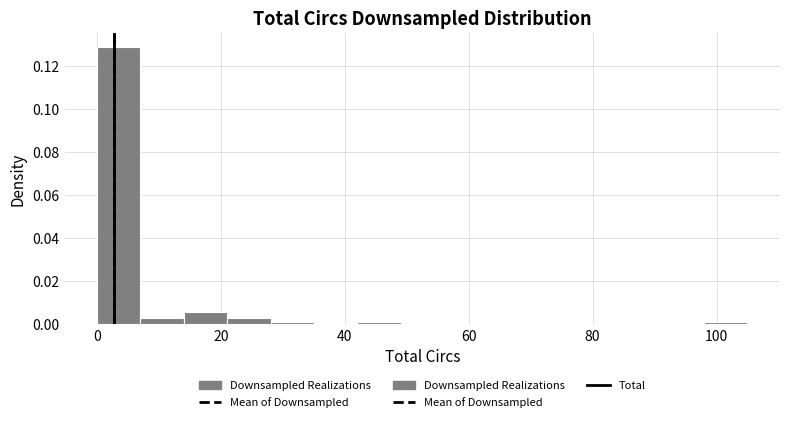

Around what value on the x-axis is the tallest bar? Give the approximate position of its centre, as read against the axis.

4